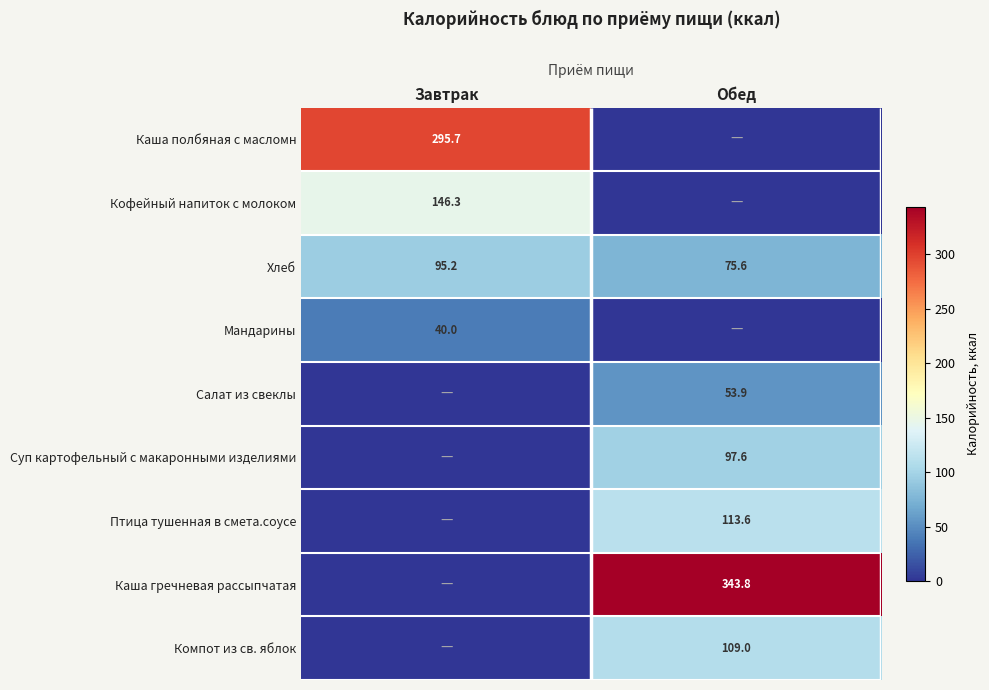

True or false: Кофейный напиток с молоком has a value of 98.6 at Завтрак.

False